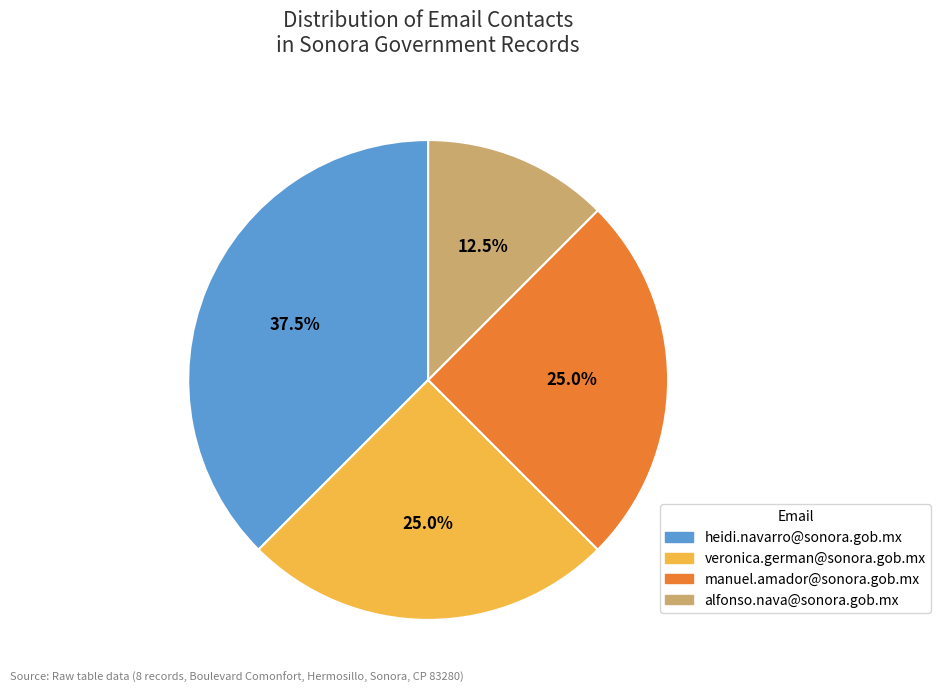

How many segments does this pie chart have?

4